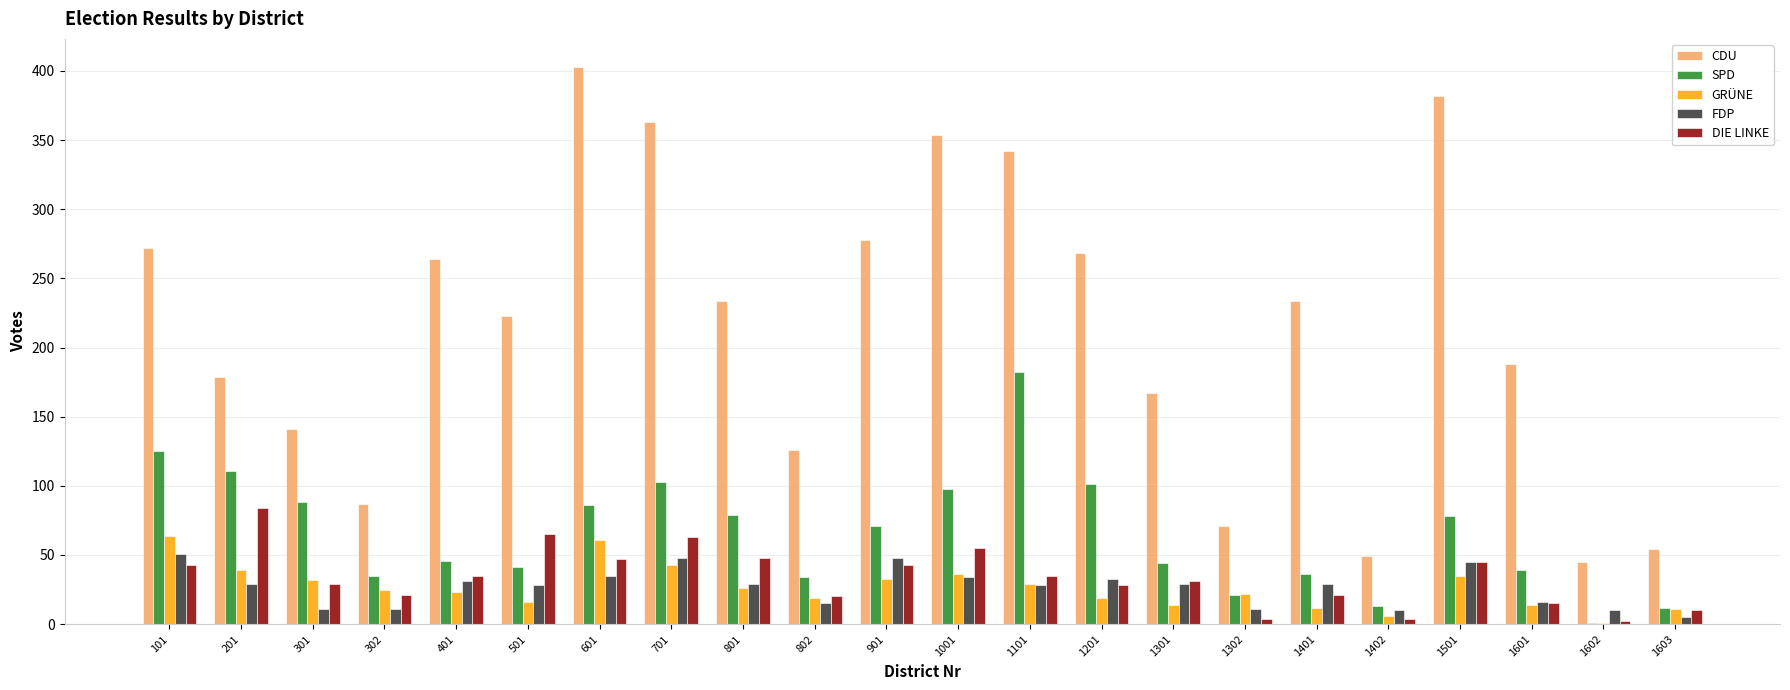

True or false: CDU has a value of 474 at 1201.

False